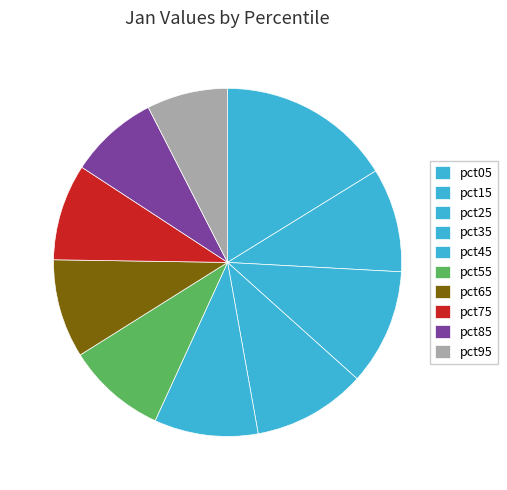

The pct55 slice represents 3% of the pie. True or false?

False